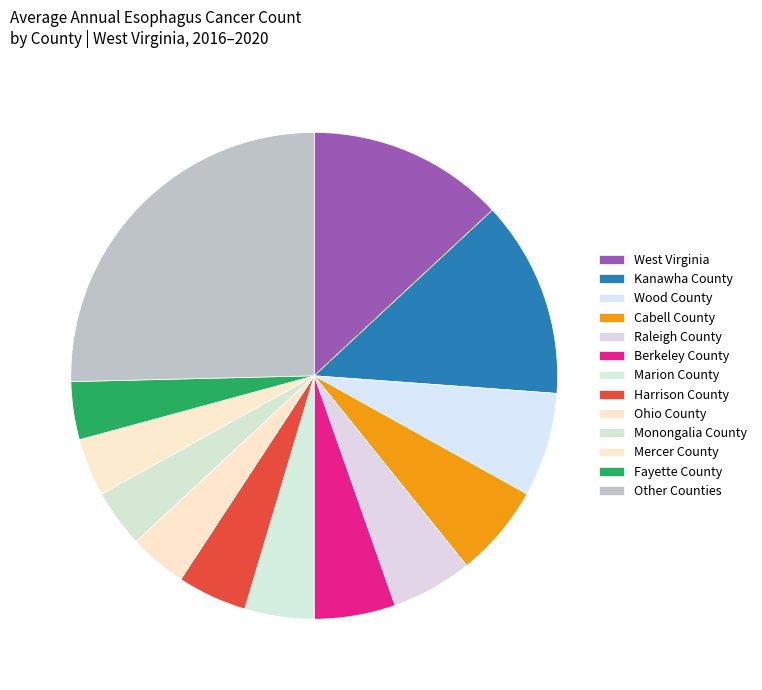

Count the number of slices in the pie.

13